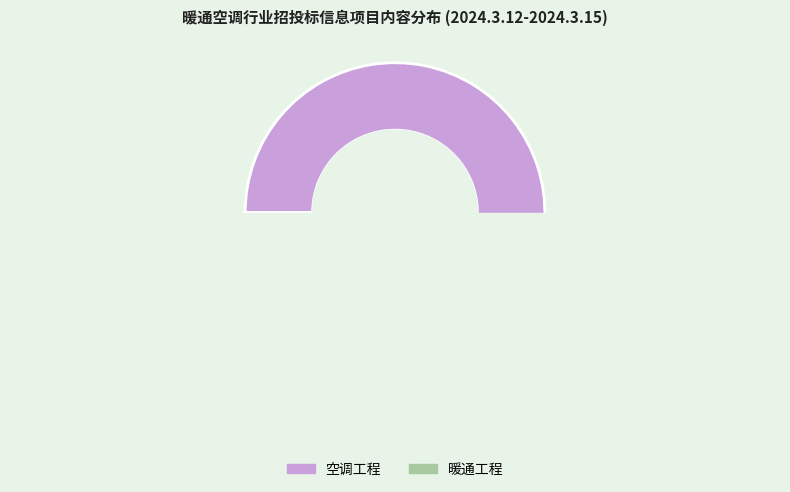

True or false: 暖通工程 accounts for 1% of the total.

False